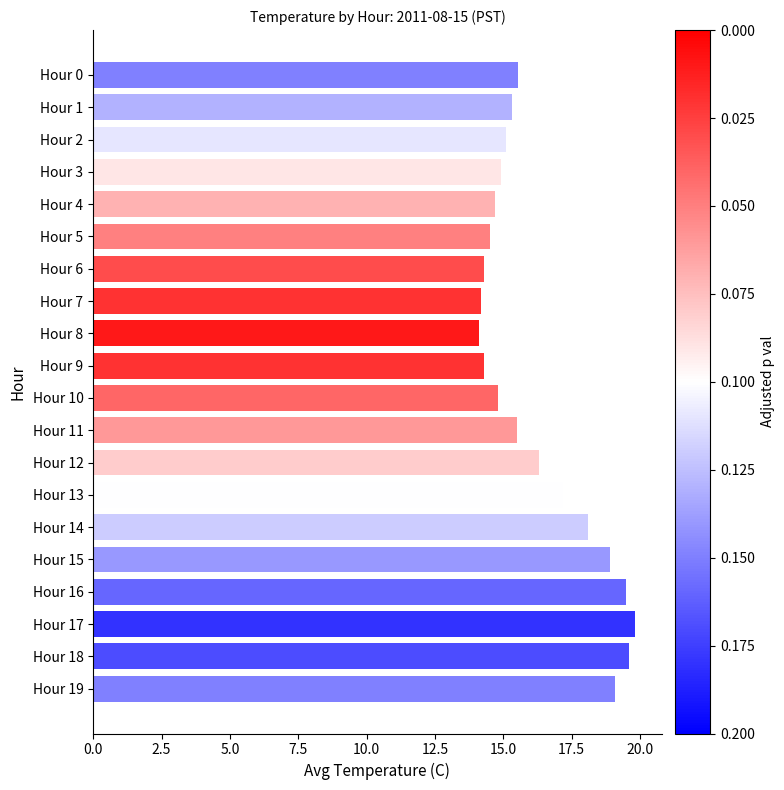

Which has a higher value, Hour 4 or Hour 0?

Hour 0